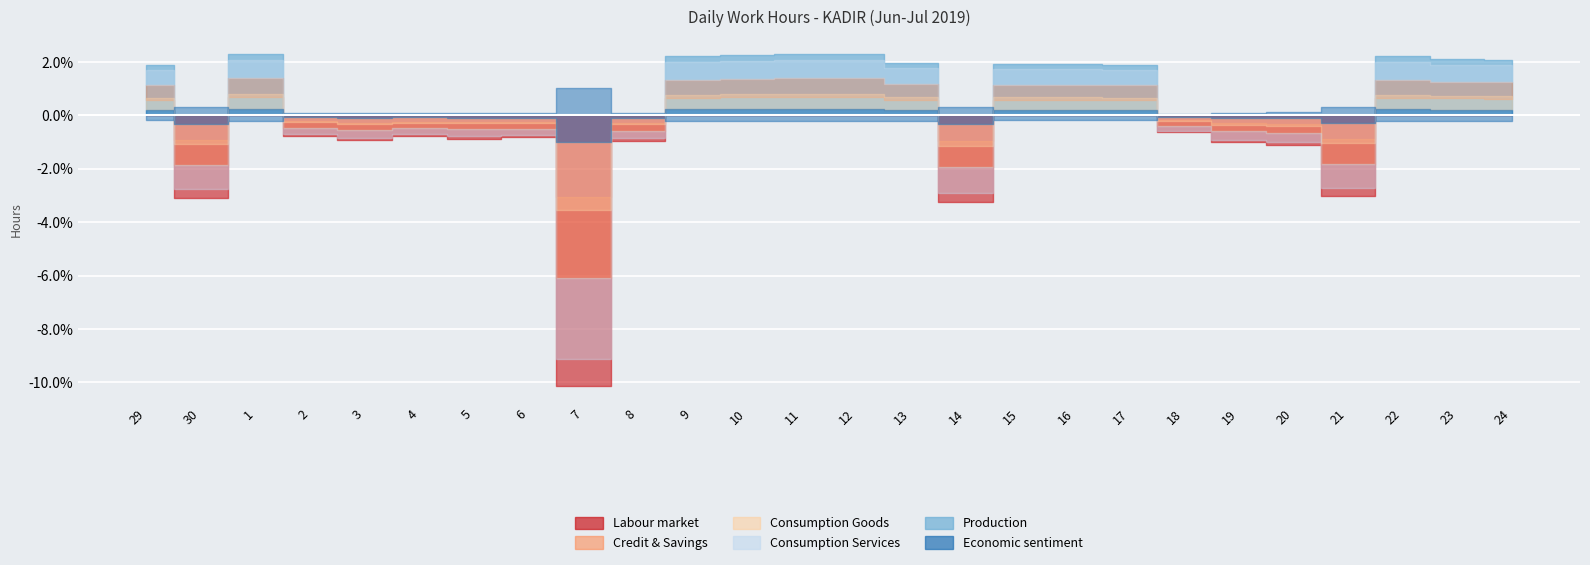

Which label corresponds to the largest value in the chart?

1